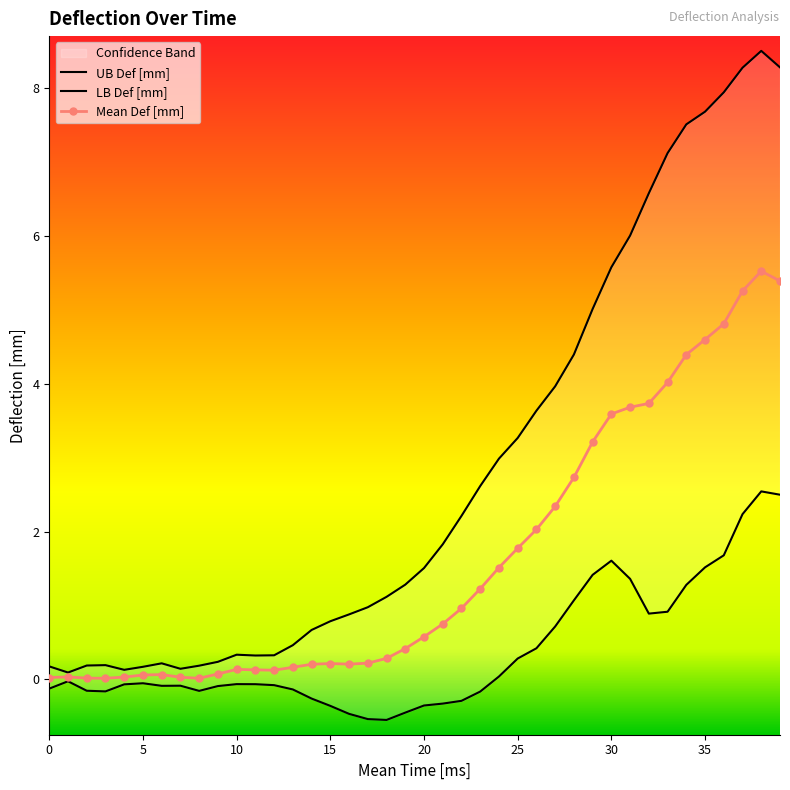

How many values in LB Def [mm] are above zero?

16